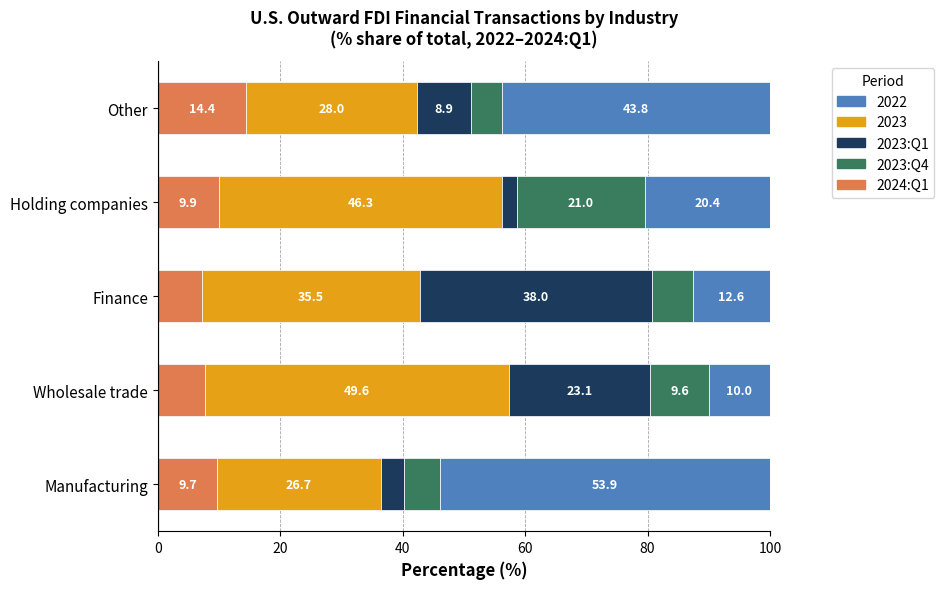

Rank the categories by 2024:Q1 value from lowest to highest.

Finance, Wholesale trade, Manufacturing, Holding companies, Other